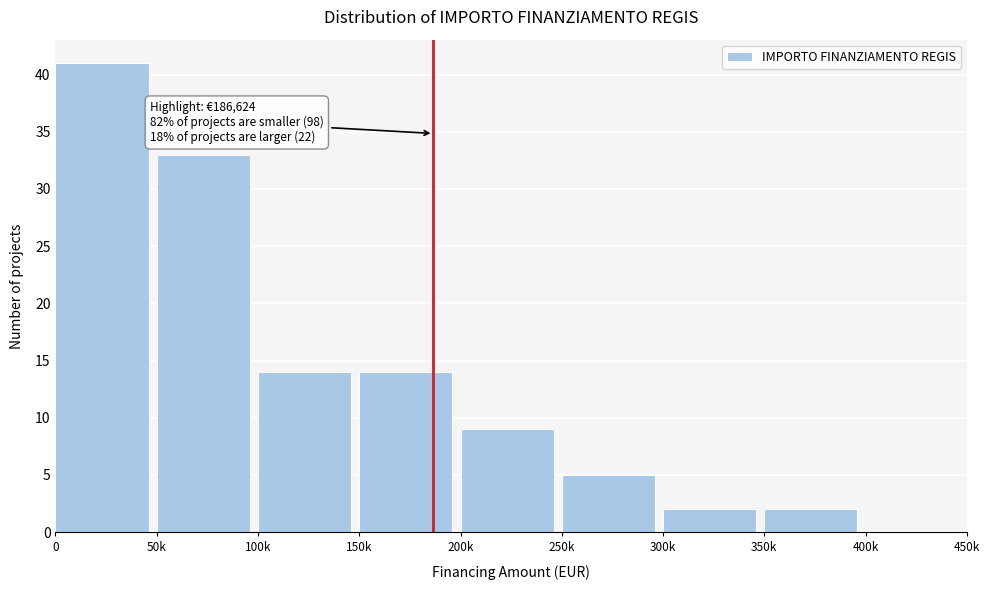

Reading left to right, list all the values displayed in this chart.

0=41	50k=33	100k=14	150k=14	200k=9	250k=5	300k=2	350k=2	400k=0